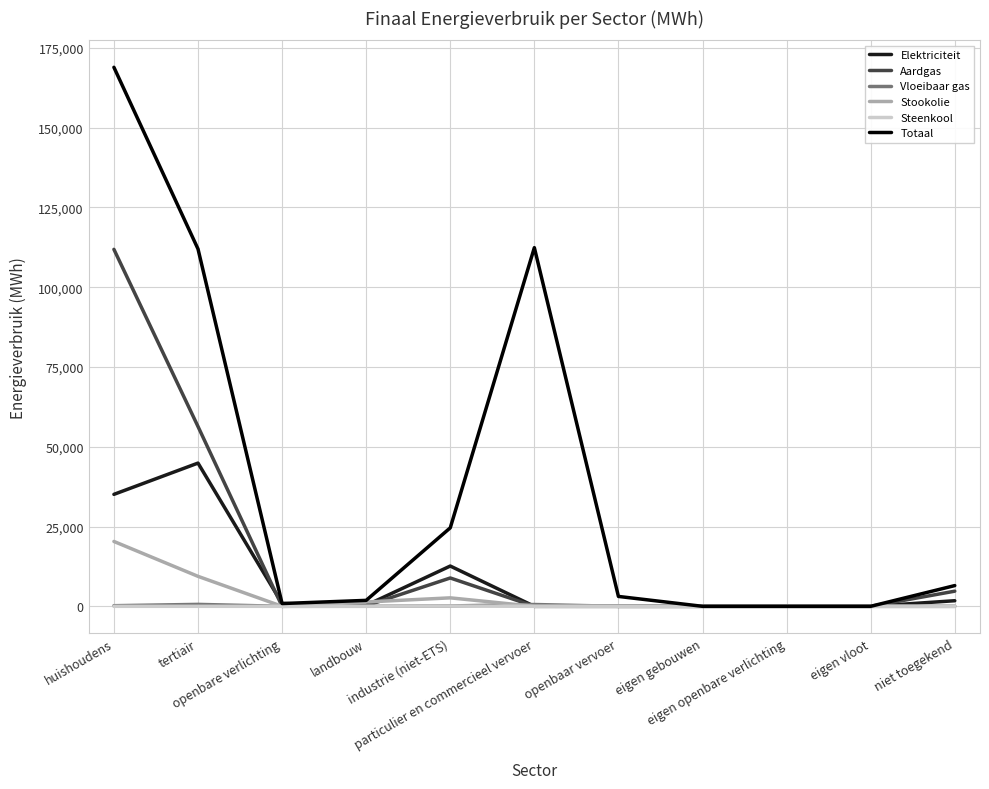

Which series has the largest total across all categories?

Totaal